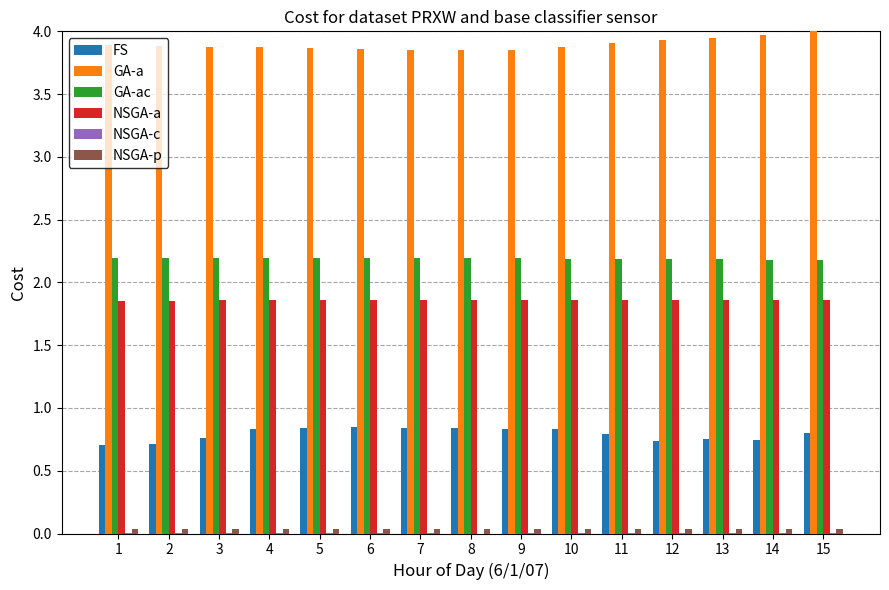

Is the value of NSGA-a at 6 greater than the value of GA-a at 15?

No